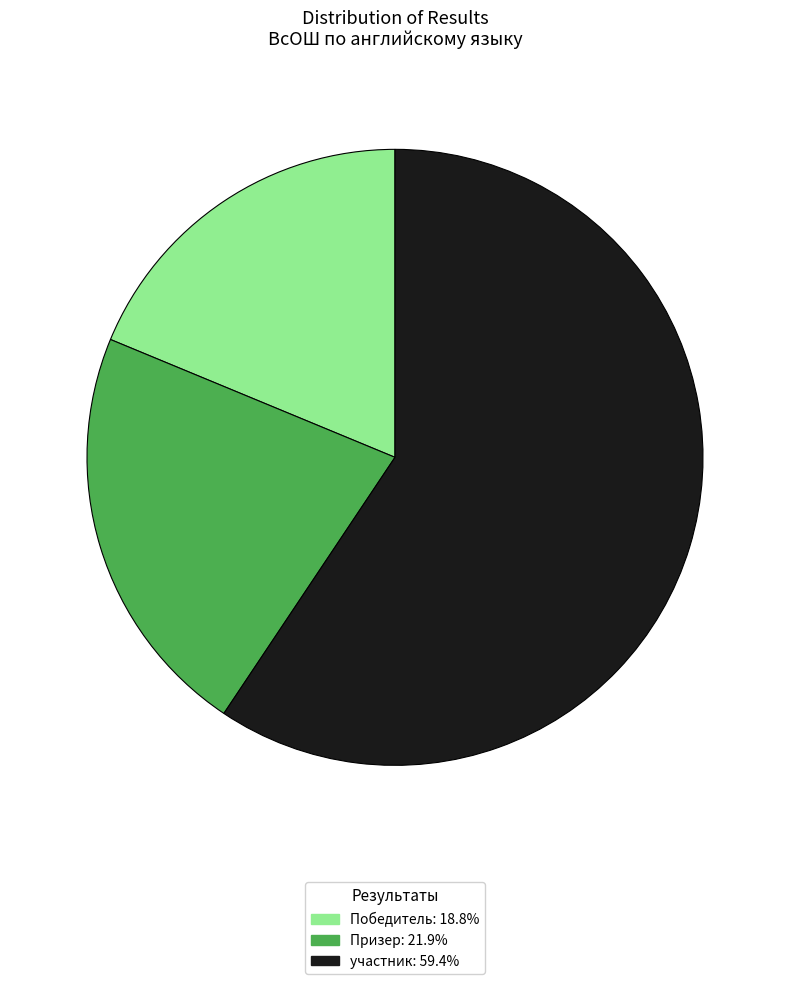

Which category has the smallest portion of the pie?

Победитель